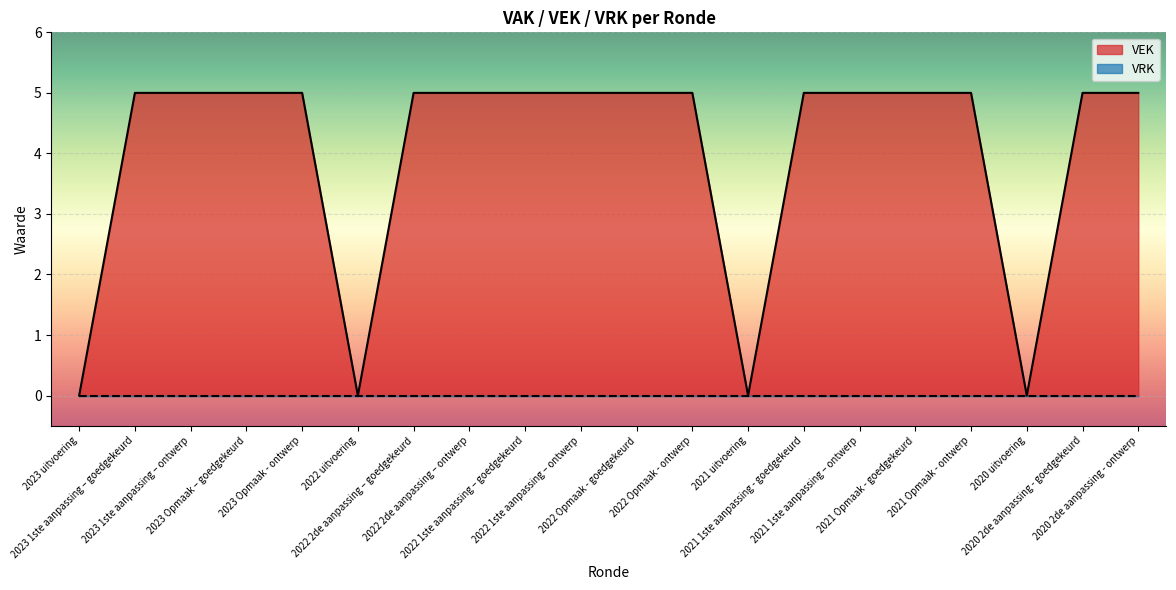

Which category has the lowest value across all series?

2023 uitvoering